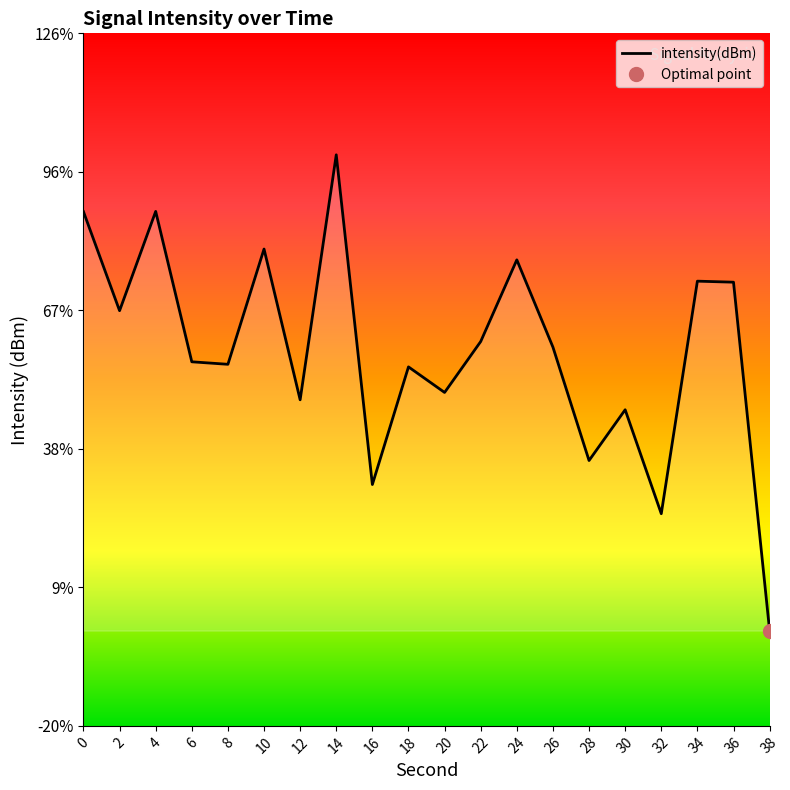

Which label corresponds to the smallest value in the chart?

38